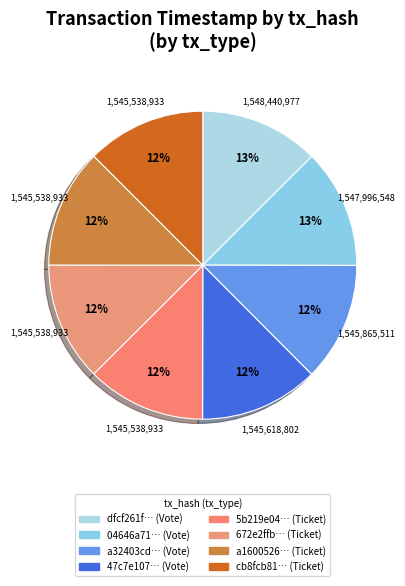

How many slices are in this pie chart?

8